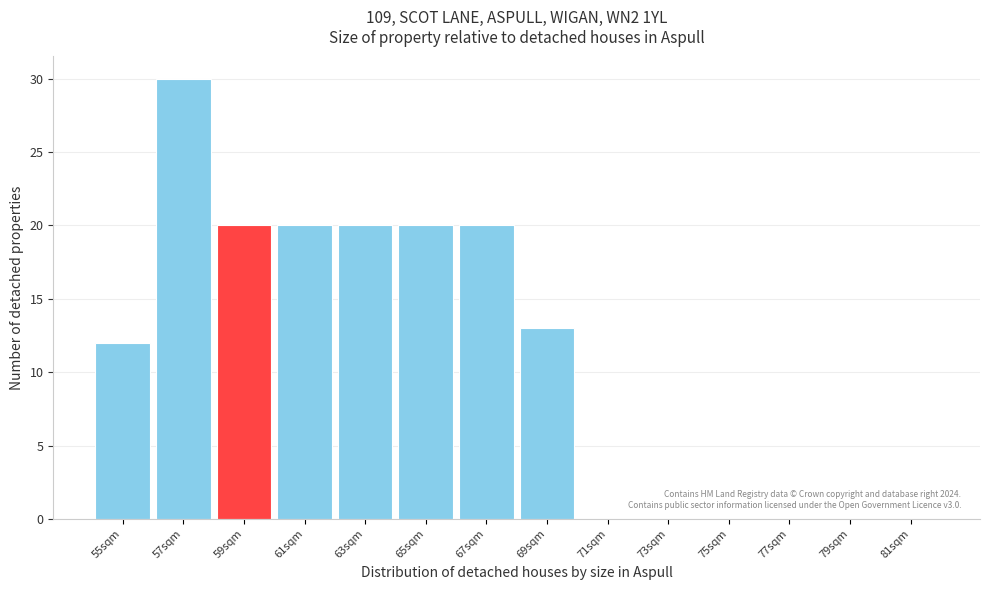

Reading left to right, transcribe all the data shown in this chart.

55sqm=12	57sqm=30	59sqm=20	61sqm=20	63sqm=20	65sqm=20	67sqm=20	69sqm=13	71sqm=0	73sqm=0	75sqm=0	77sqm=0	79sqm=0	81sqm=0